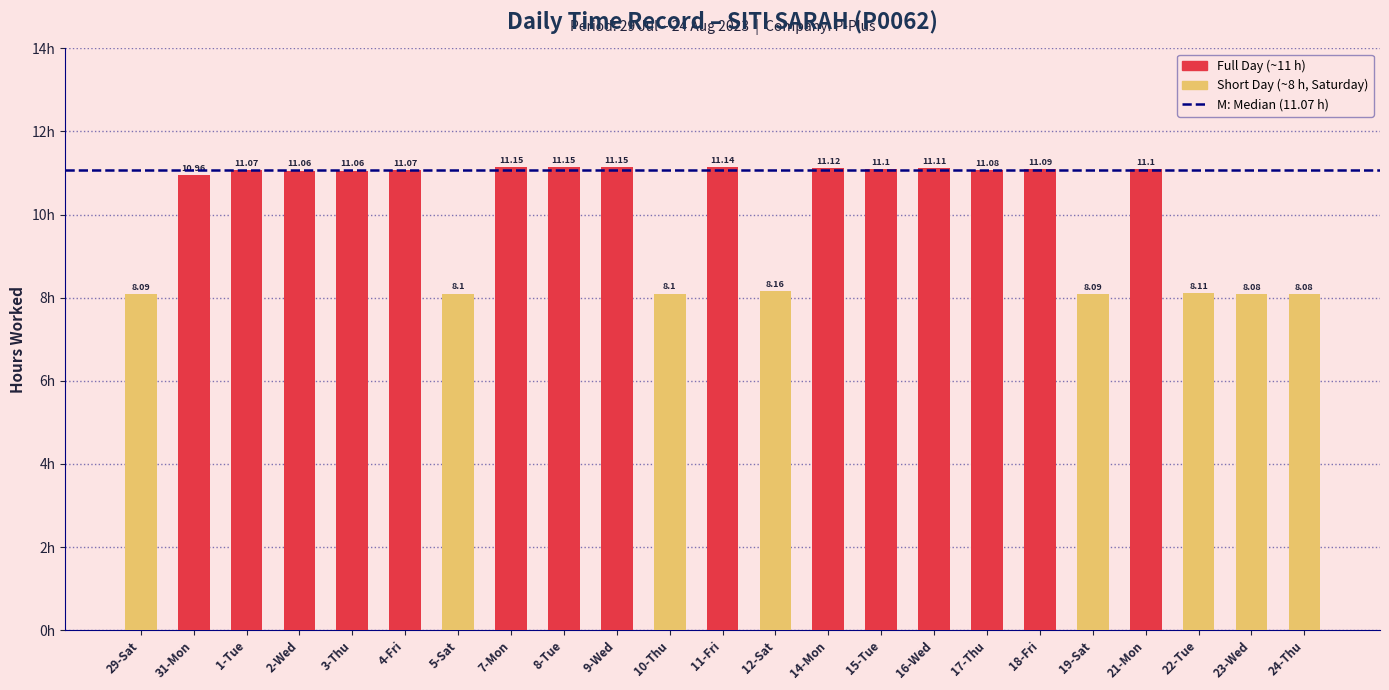

What position from the left is 4-Fri?

6